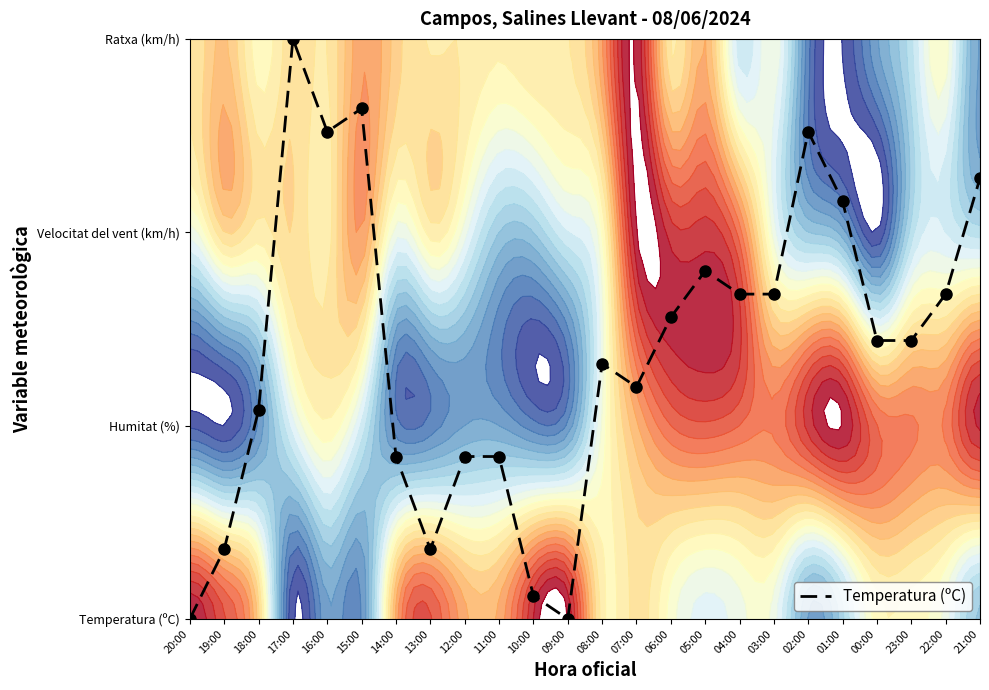

Approximately how many times larger is the value at 08:00 compared to 05:00?

0.7